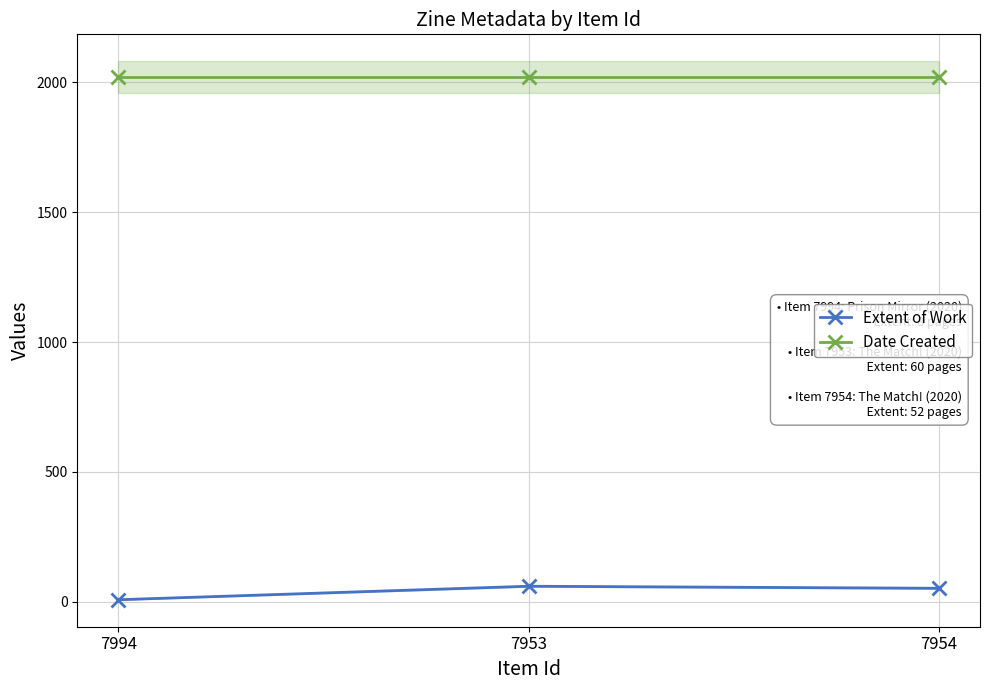

What position from the right is 7953?

2